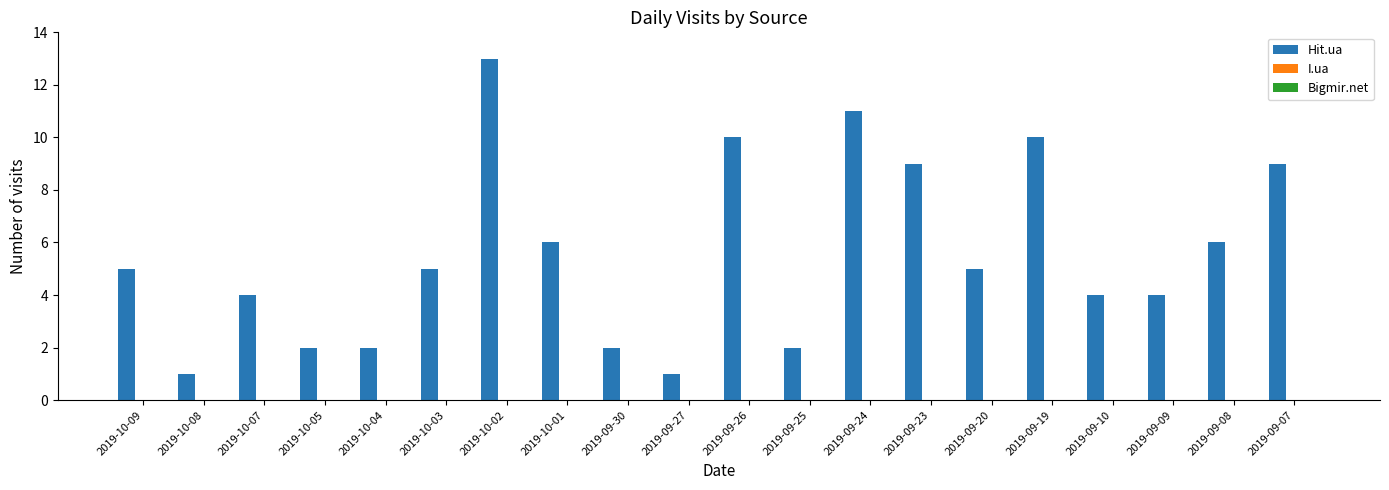

What is the value of the 19th bar from the left?

6